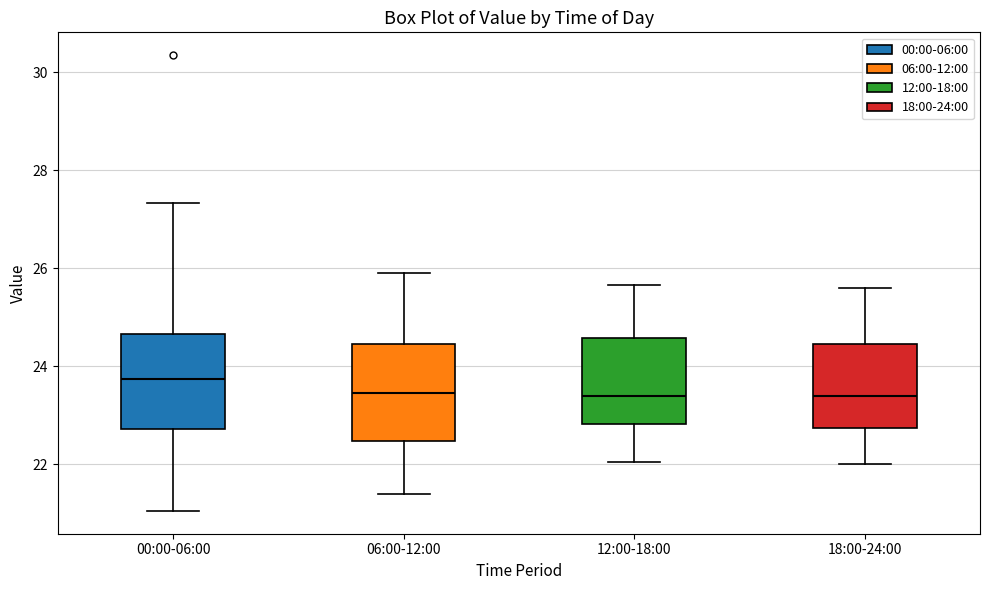

Reading left to right, transcribe this box plot: for each box, give where its median line is, the range the box spans, and where its two whiskers end, as read against the y-axis. The values are not printed on the chart, so give them approximately, as read against the axis.

00:00-06:00: median 23.8, box 22.8 to 24.6, whiskers 21.0 to 27.4
06:00-12:00: median 23.4, box 22.4 to 24.4, whiskers 21.4 to 26.0
12:00-18:00: median 23.4, box 22.8 to 24.6, whiskers 22.0 to 25.6
18:00-24:00: median 23.4, box 22.8 to 24.4, whiskers 22.0 to 25.6